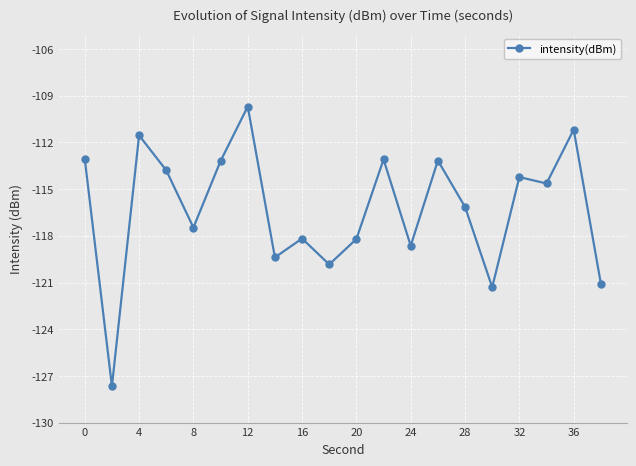

True or false: there are more than 1 points higher than both neighbors.

True